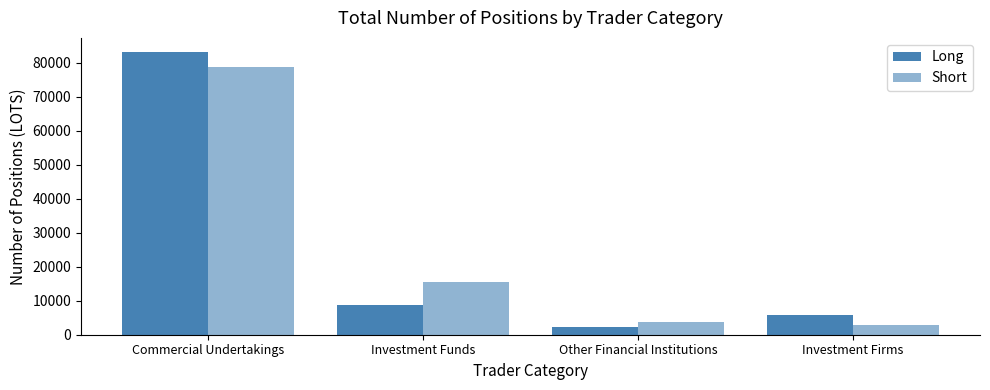

What is the sum of all Short values?

100781.0